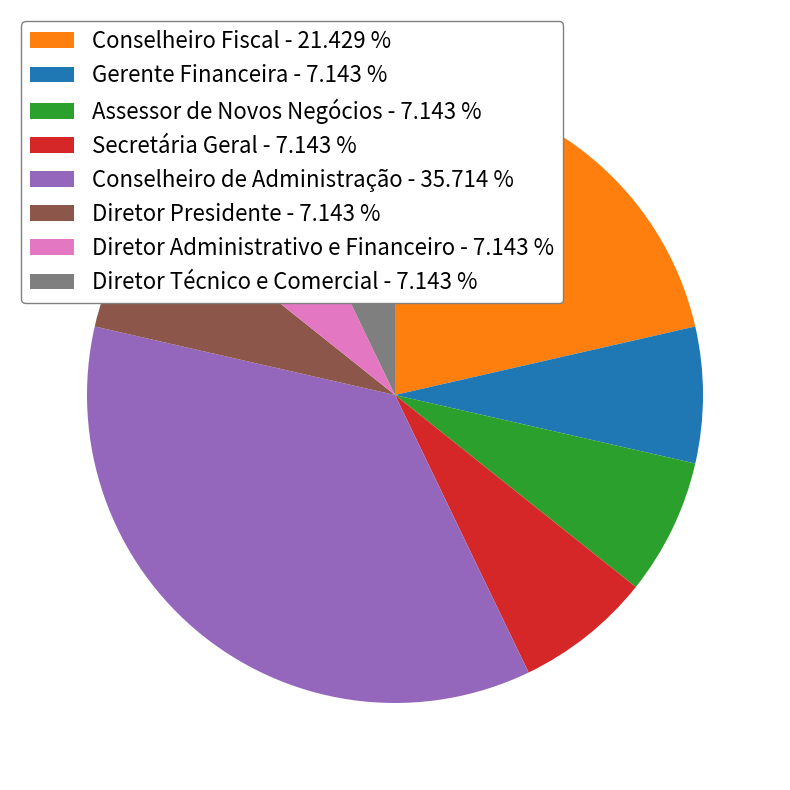

Combined, do Diretor Administrativo e Financeiro - 7.143 % and Diretor Presidente - 7.143 % account for over 50%?

No